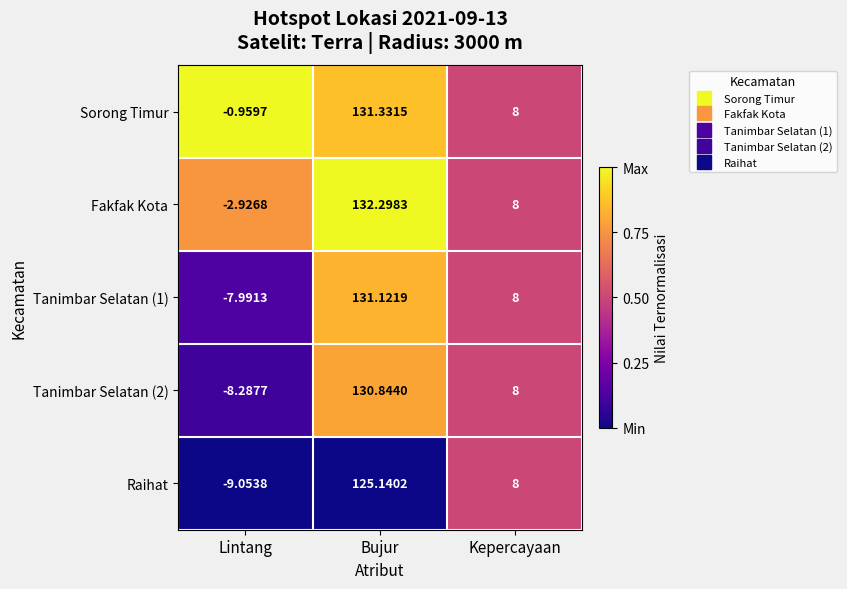

Which series has the largest total across all categories?

Sorong Timur